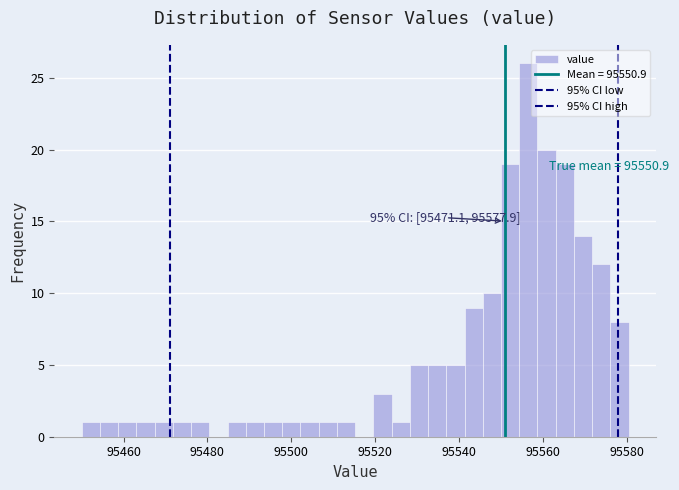

Around what value on the x-axis is the tallest bar? Give the approximate position of its centre, as read against the axis.

95556